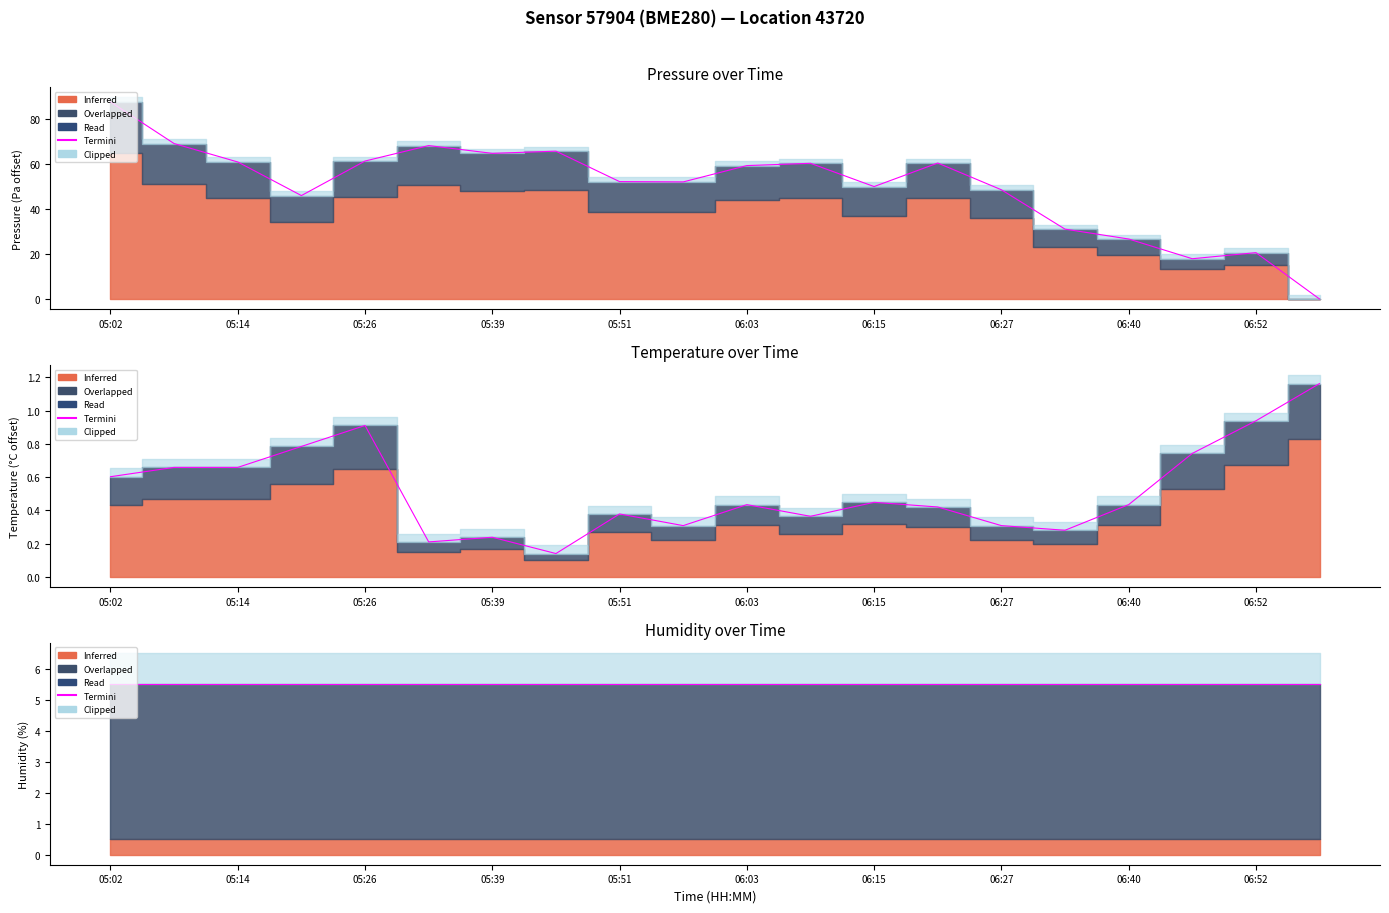

What is the maximum value for temperature?

1.2